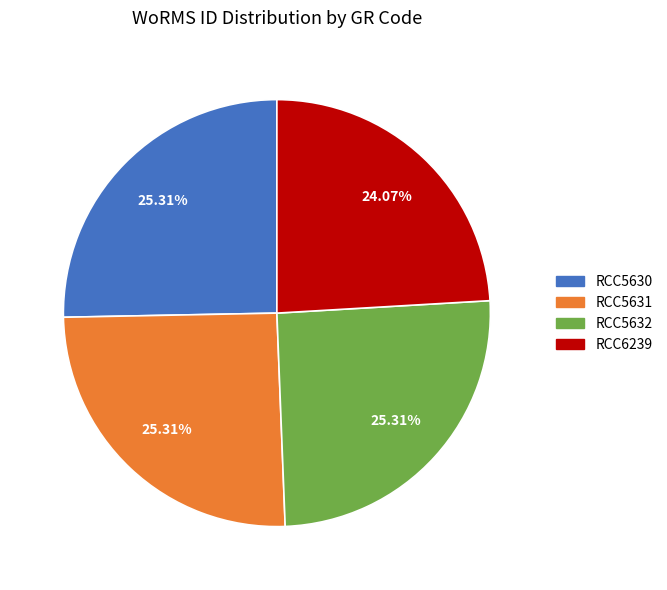

How many segments does this pie chart have?

4